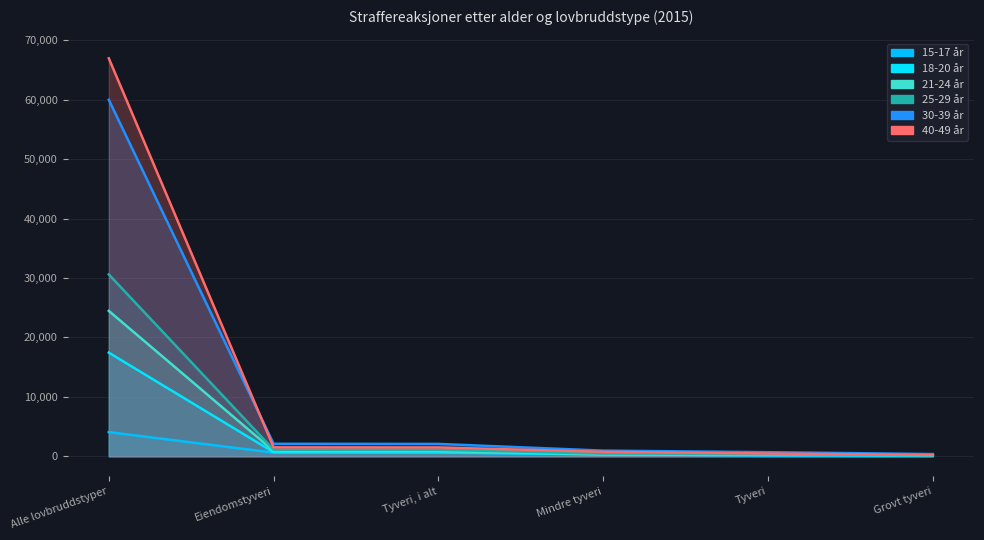

True or false: 30-39 år has more than 2 points higher than both neighbors.

False